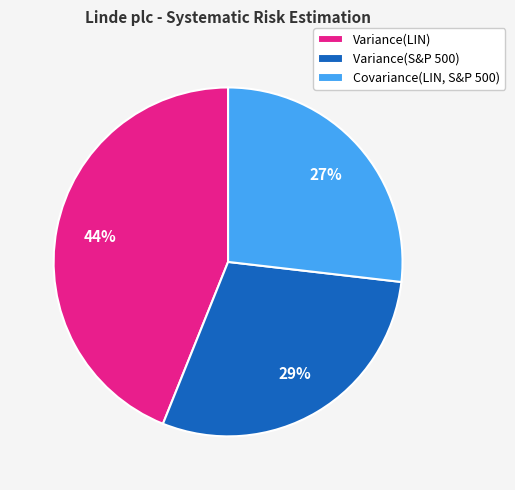

Which category has the biggest portion of the pie?

Variance(LIN)